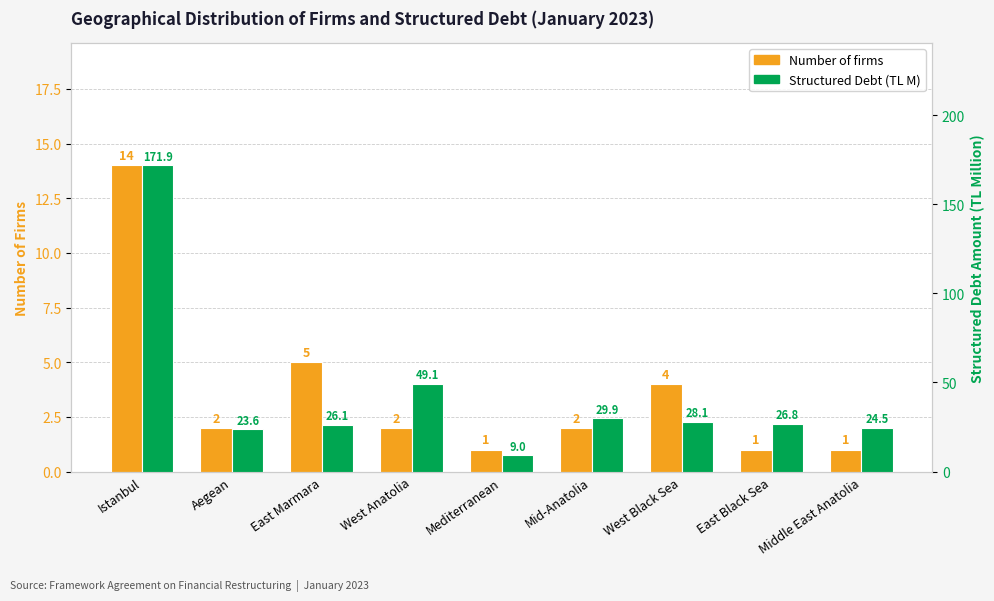

What is the sum of all Structured Debt (TL M) values?

388.9